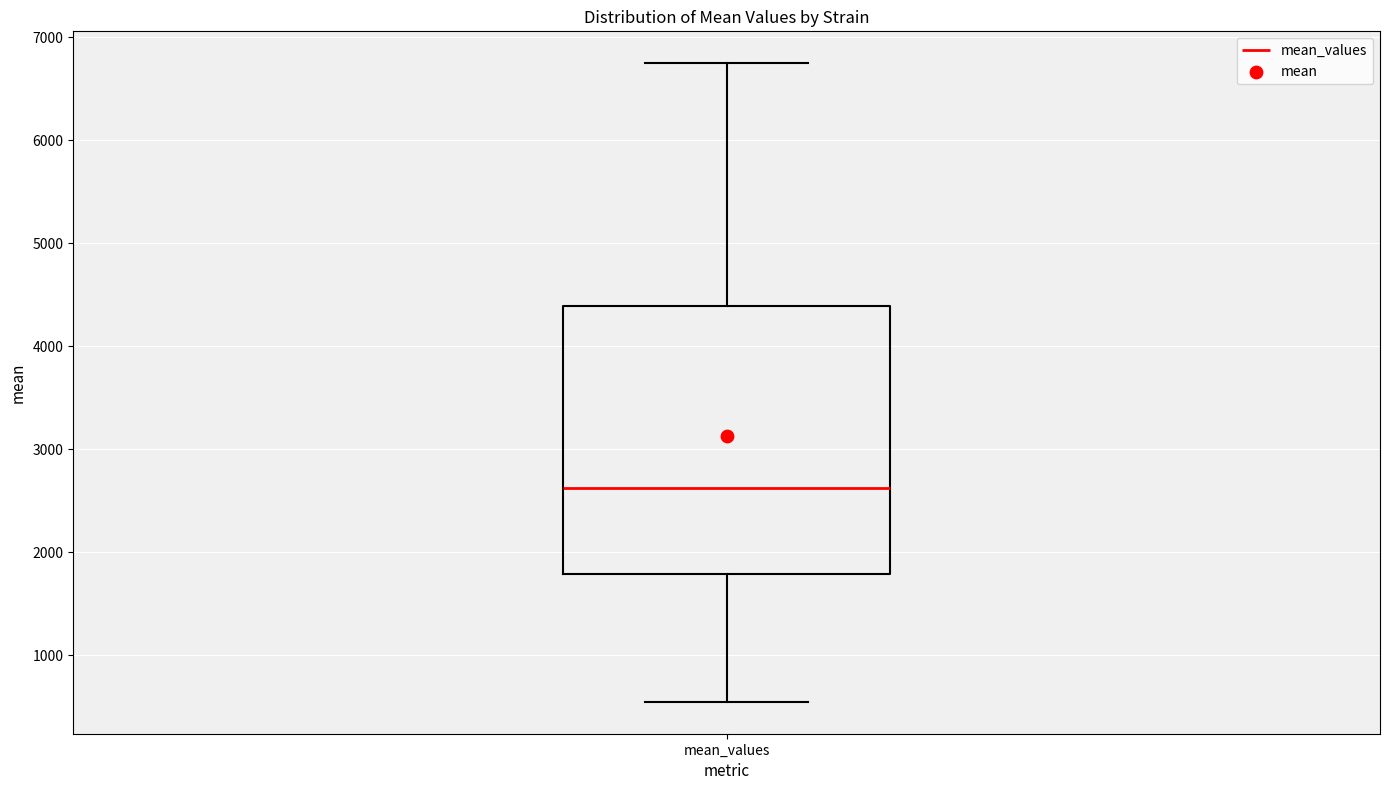

Transcribe this box plot: give where the median line is, the range the box spans, and where the two whiskers end, as read against the y-axis. The values are not printed on the chart, so give them approximately, as read against the axis.

median 2600, box 1800 to 4400, whiskers 500 to 6700